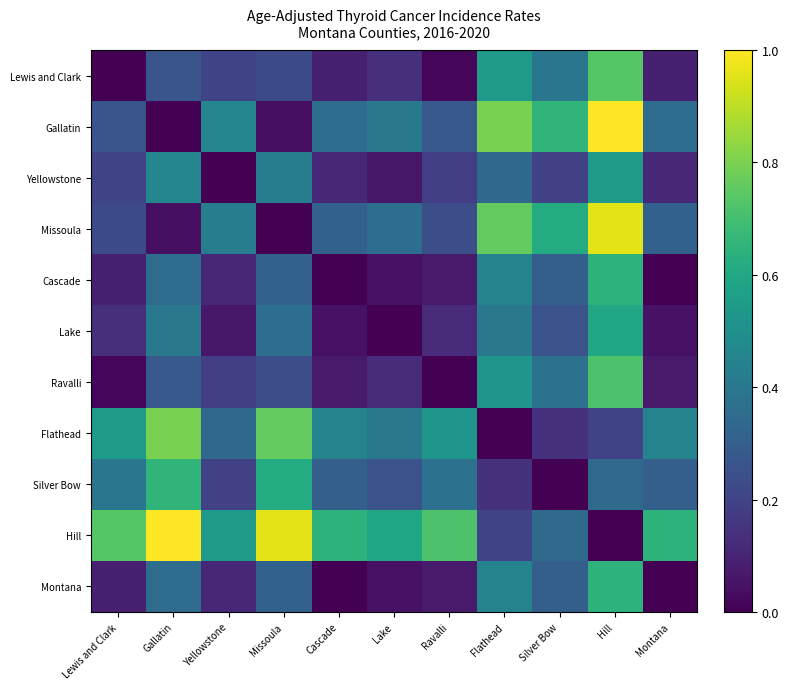

Which series has the largest range (max minus min)?

Gallatin